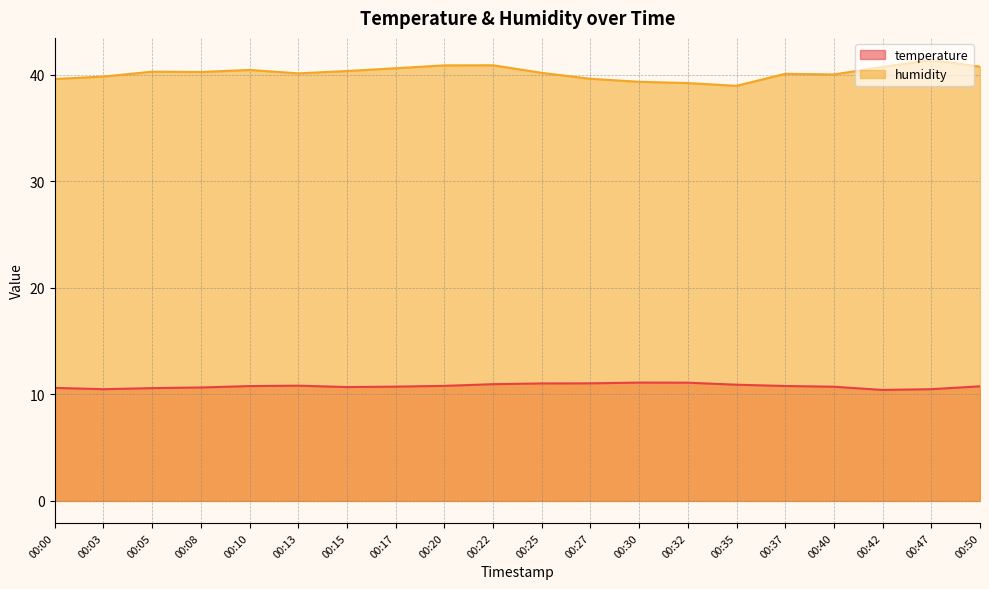

How many lines are shown in the chart?

2